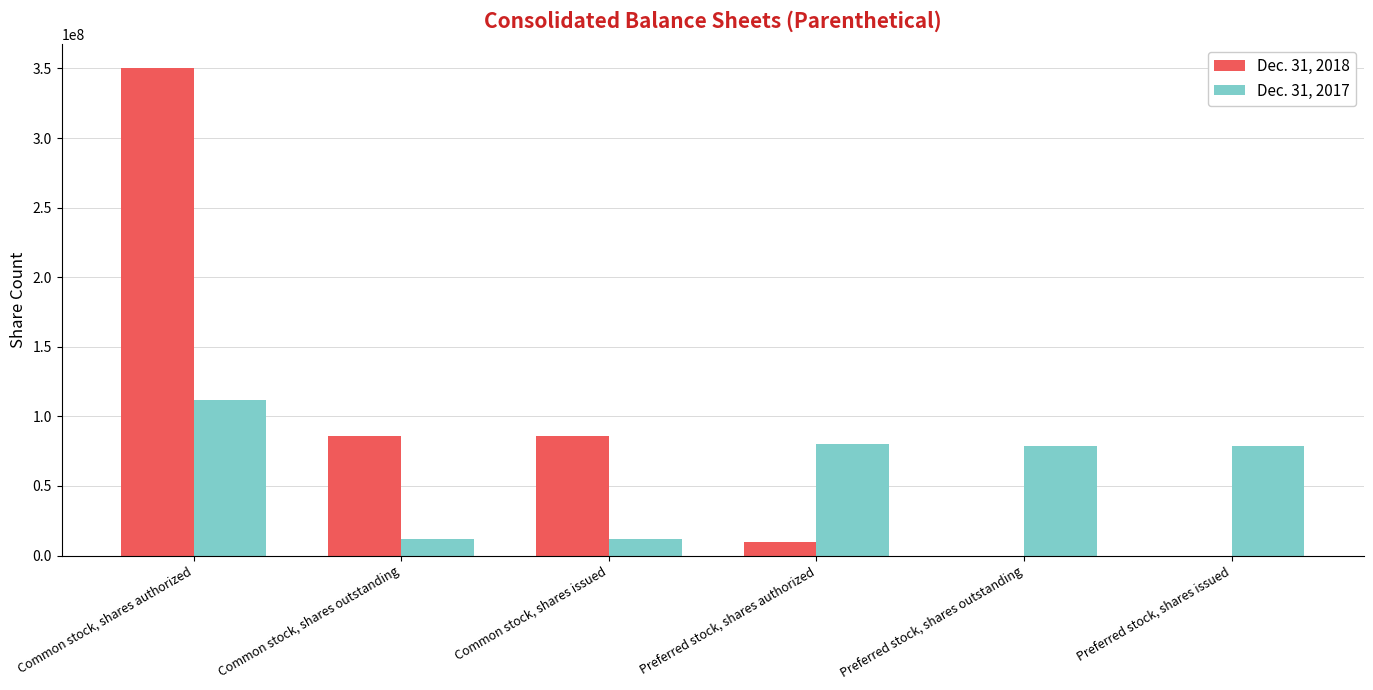

Is it true that Dec. 31, 2018 equals 350000000 at Common stock, shares authorized?

True